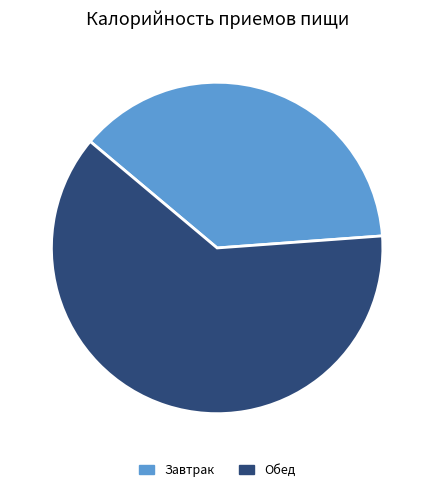

To the nearest percent, what portion does Завтрак represent?

38%